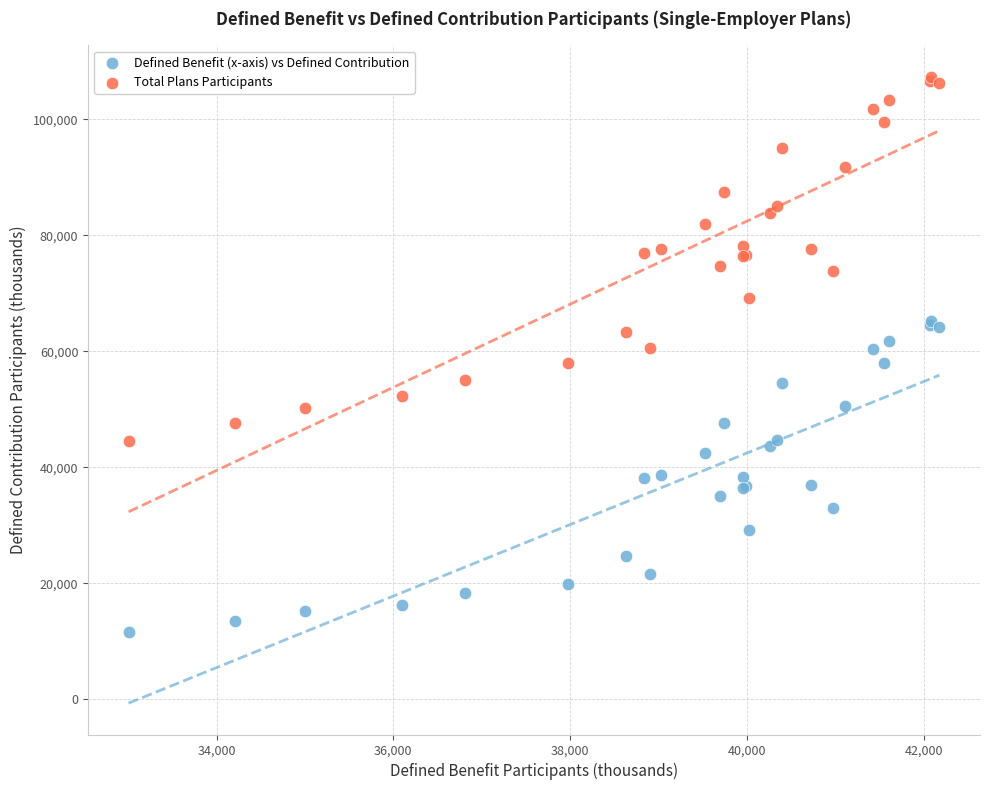

Which series has the largest Y range (max minus min)?

Total Plans Participants